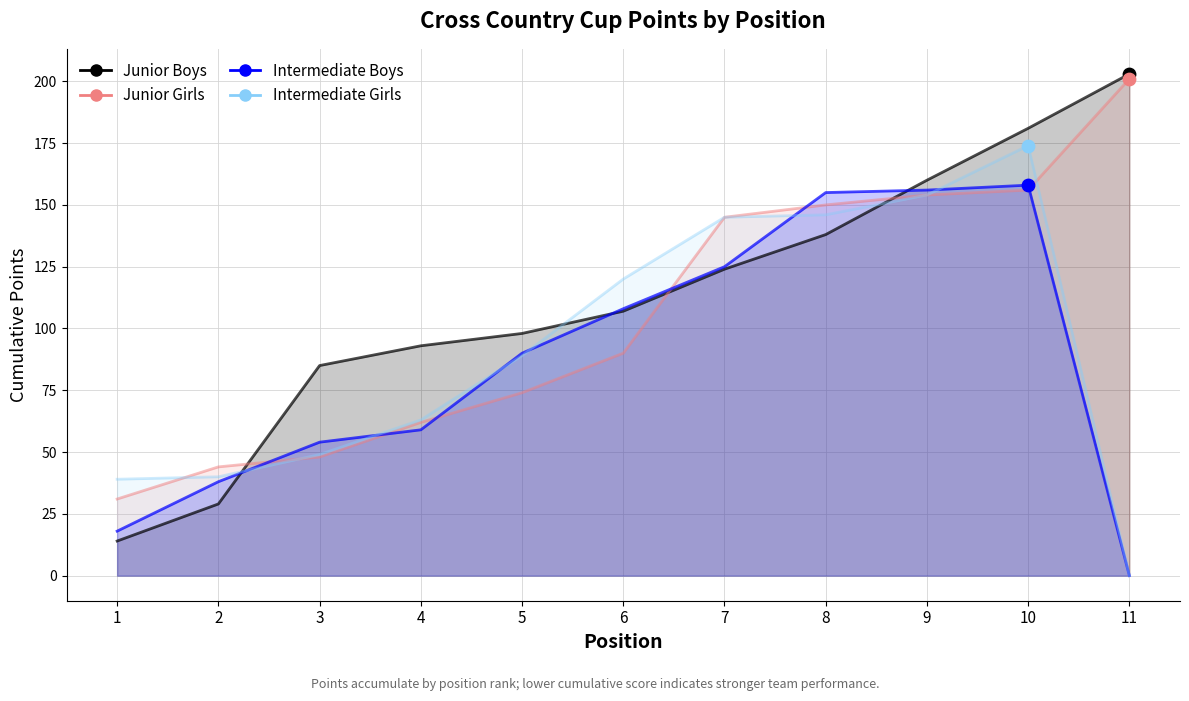

Which series has the largest Y range (max minus min)?

Junior Boys